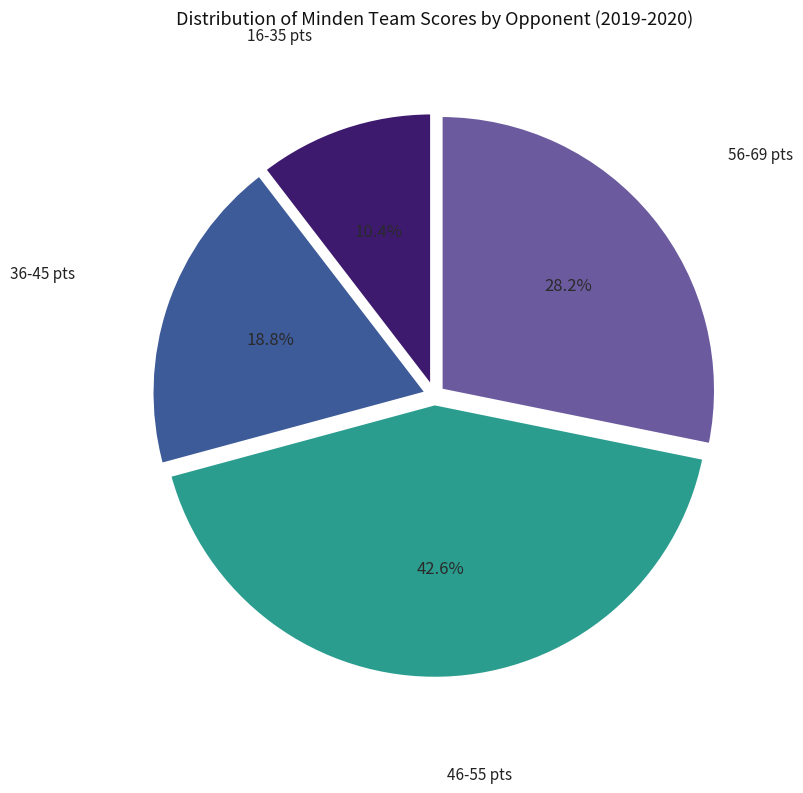

Does any single category account for the majority?

No